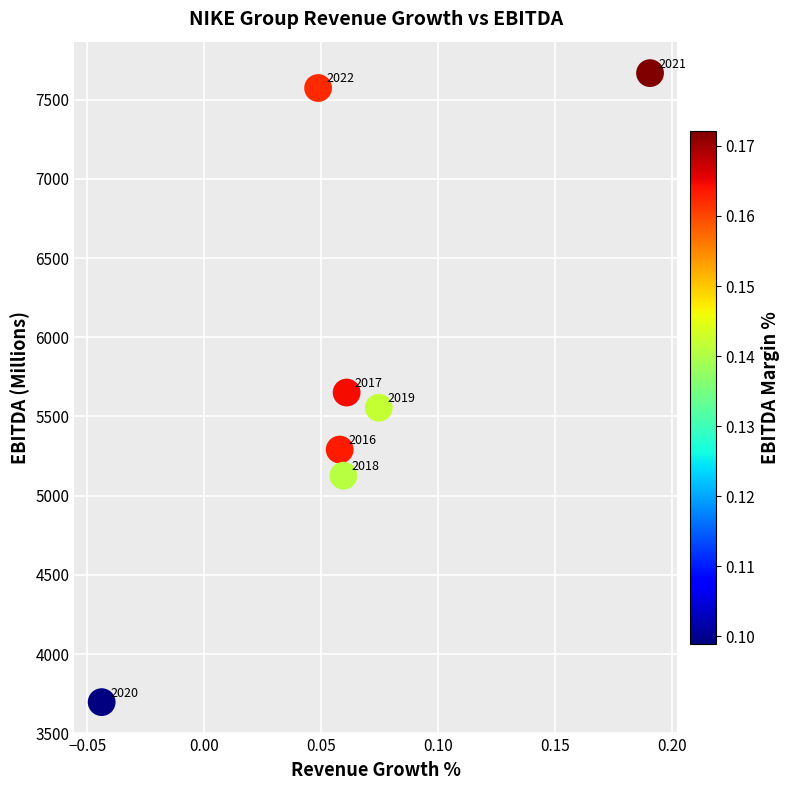

What Y value in the scatter plot is closest to 5682?

5651